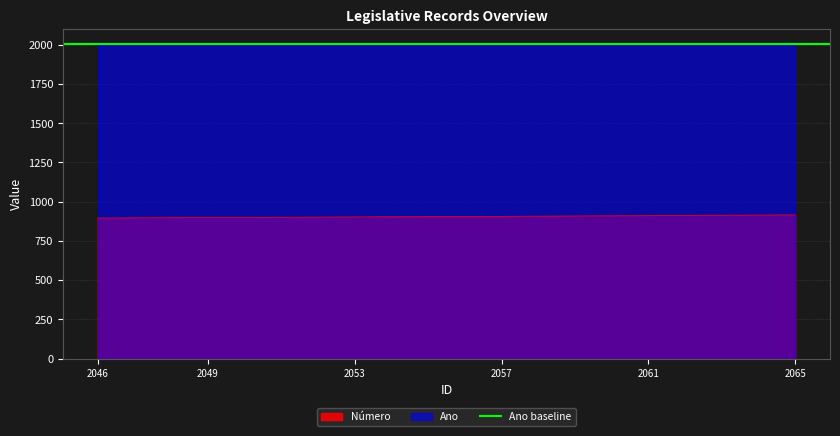

True or false: the data shows 1454 at 2054.

False